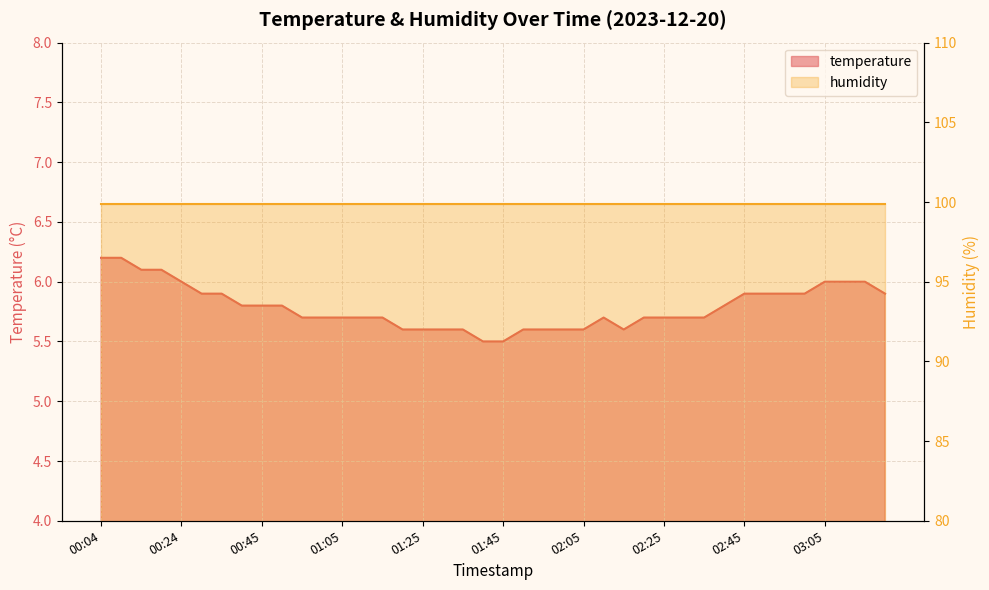

Approximately how many times larger is the value at 01:10 compared to 02:05?

1.0